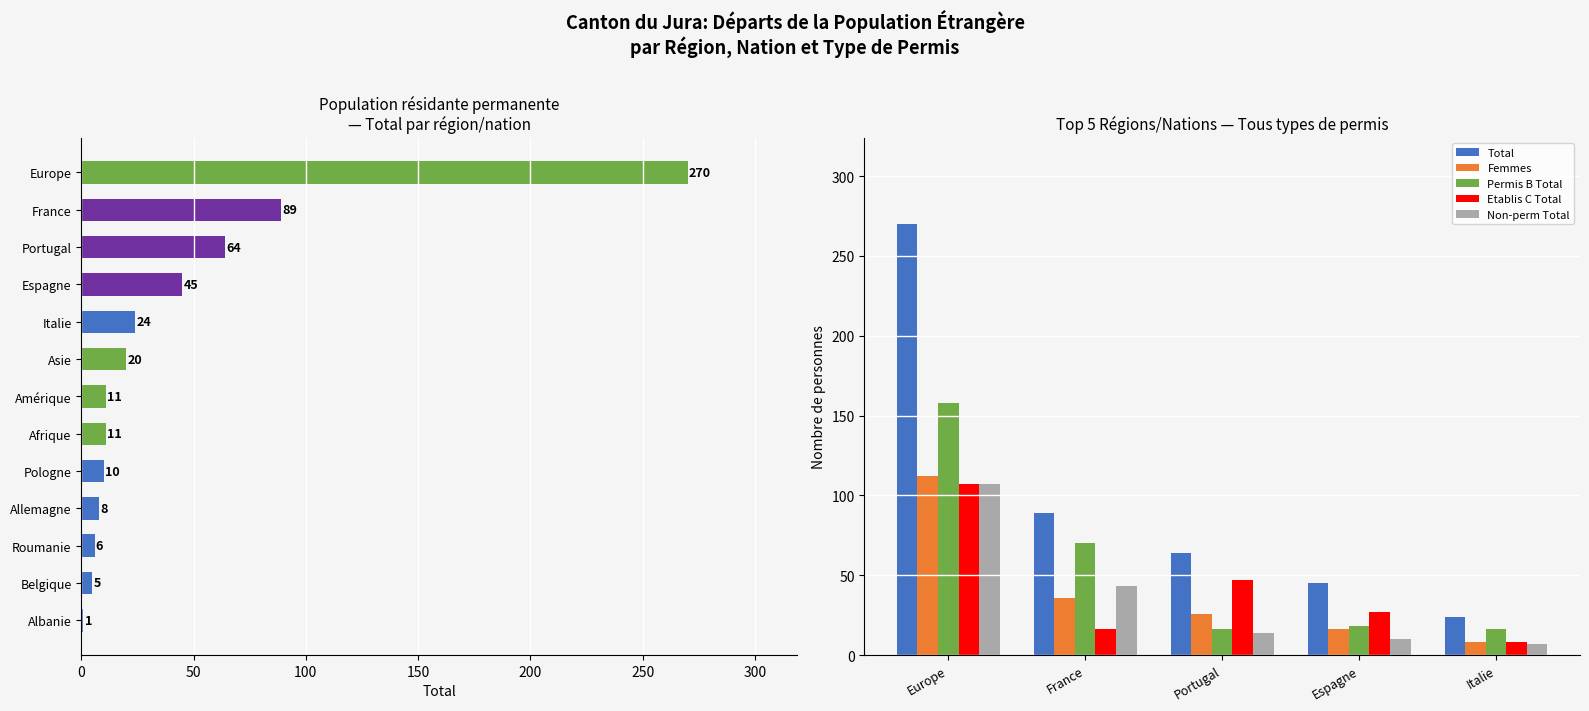

Is the value of Femmes at France greater than the value of Non-perm Total at Europe?

No